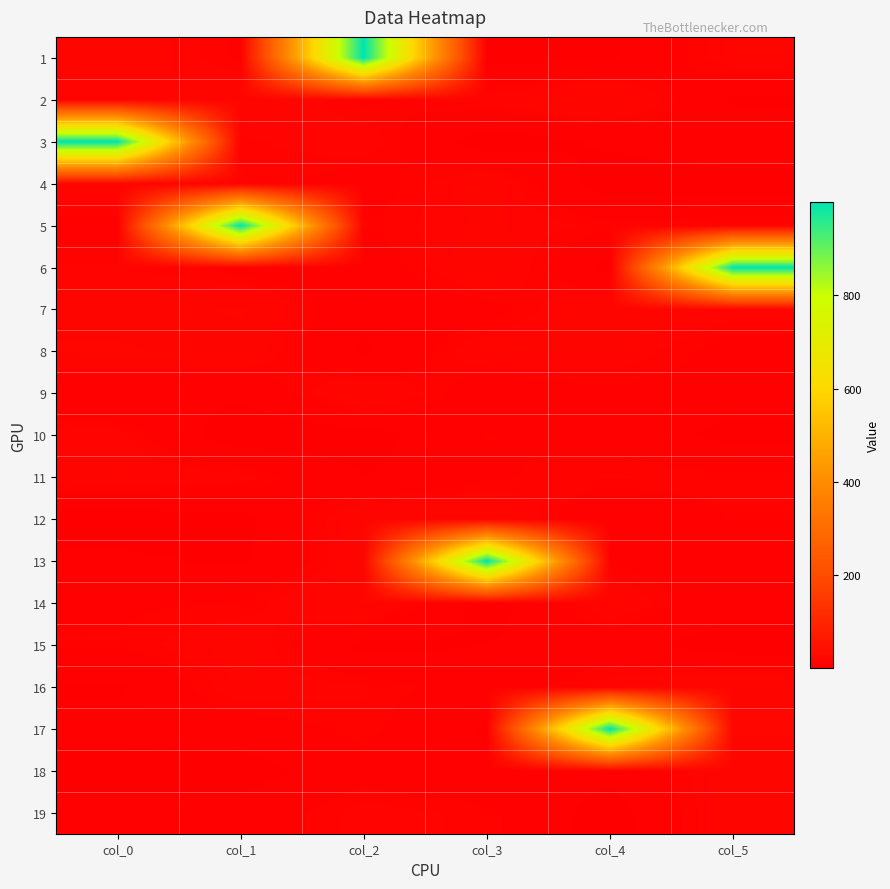

Which has a higher value, col_3 or col_5?

col_5